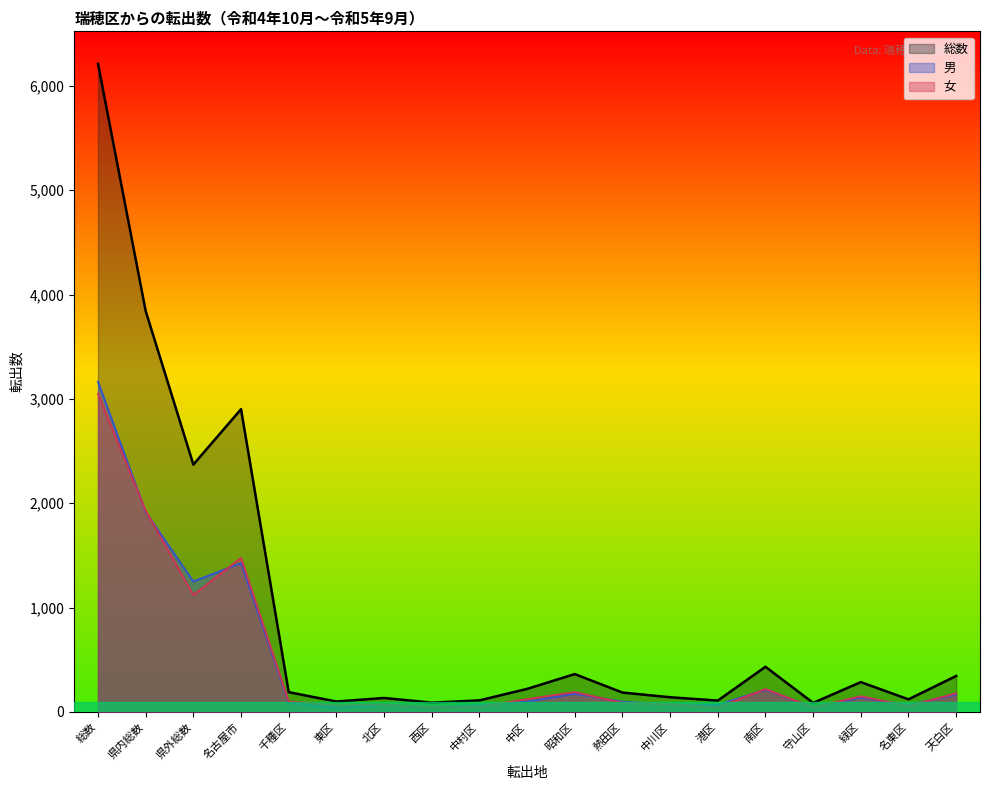

How many lines are shown in the chart?

3